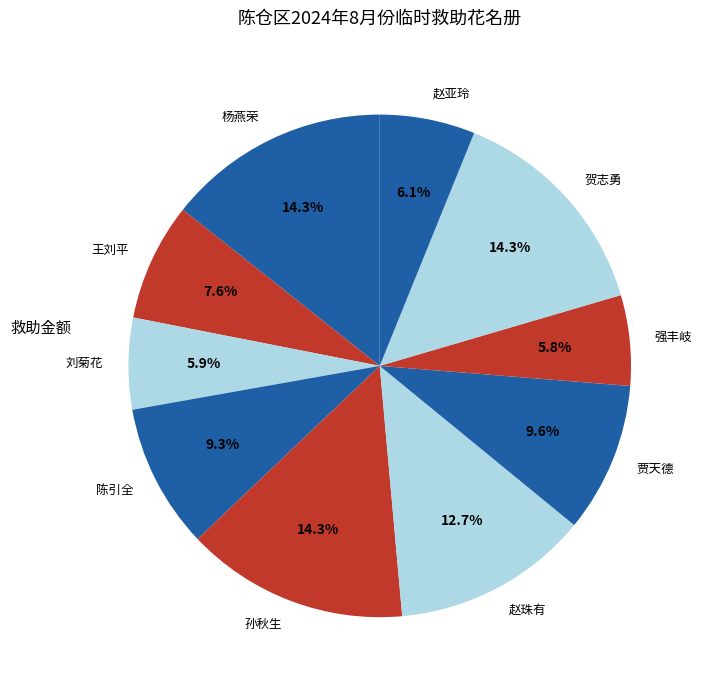

Does 赵亚玲 account for over 50% of the chart?

No